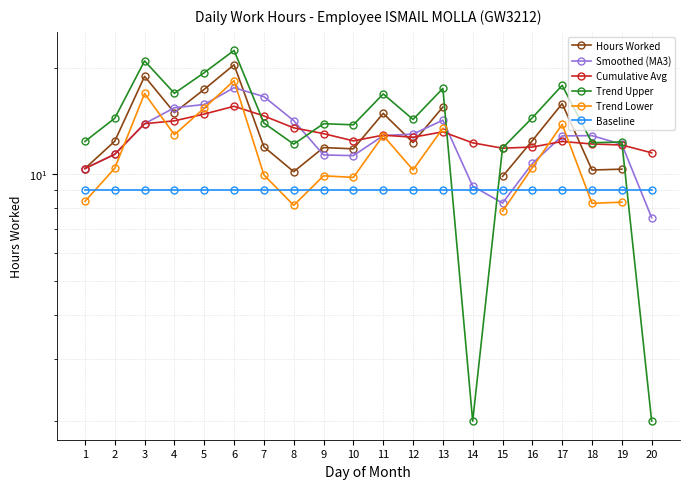

Between 7 and 5, which is larger?

5